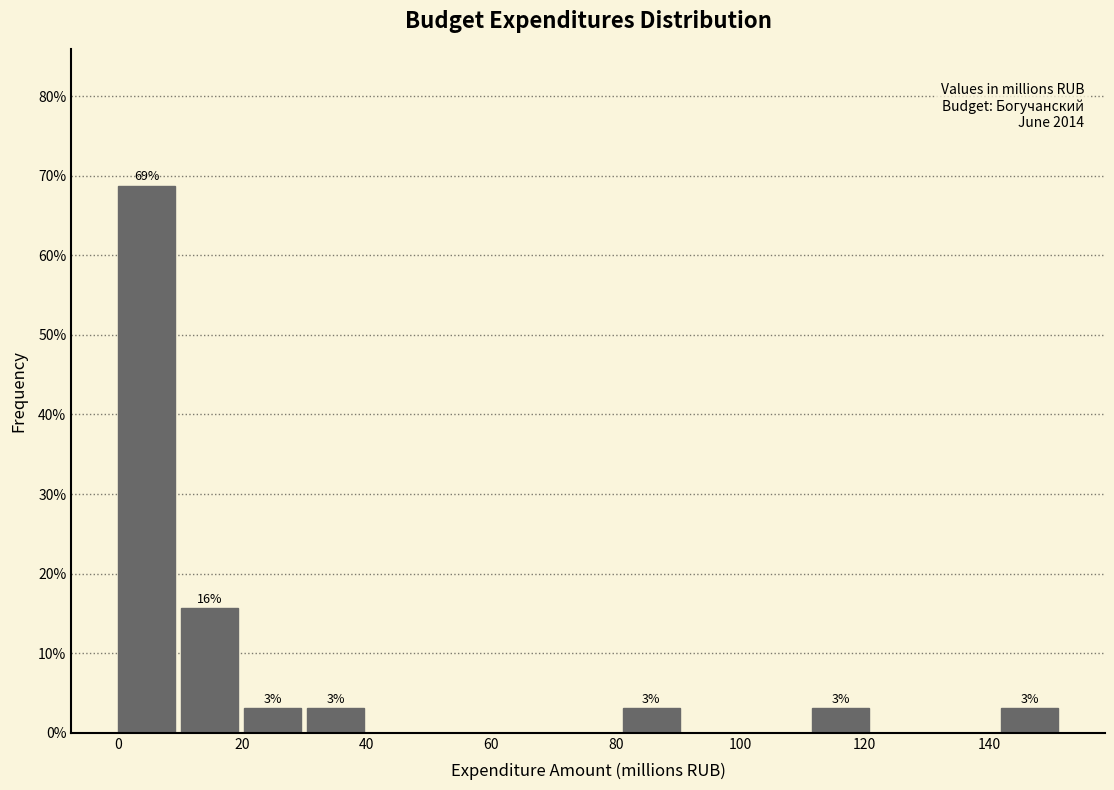

Over which range of the x-axis is the bar tallest?

0 to 10